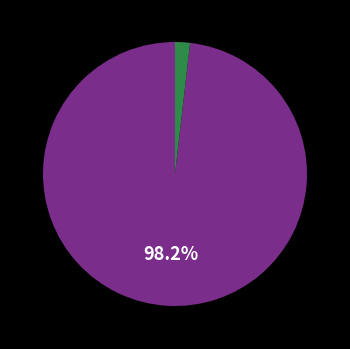

Does any single category account for the majority?

Yes